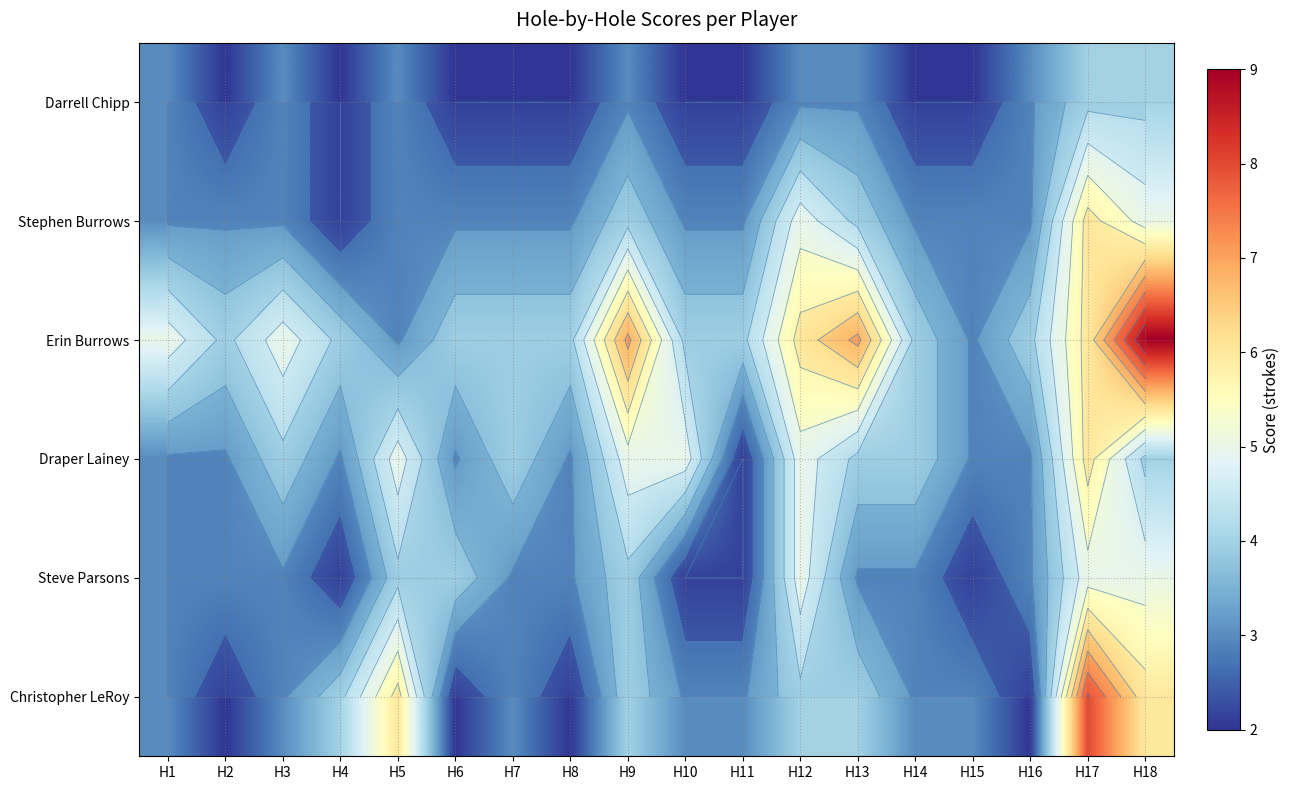

Which has a higher value, H1 or H17?

H17